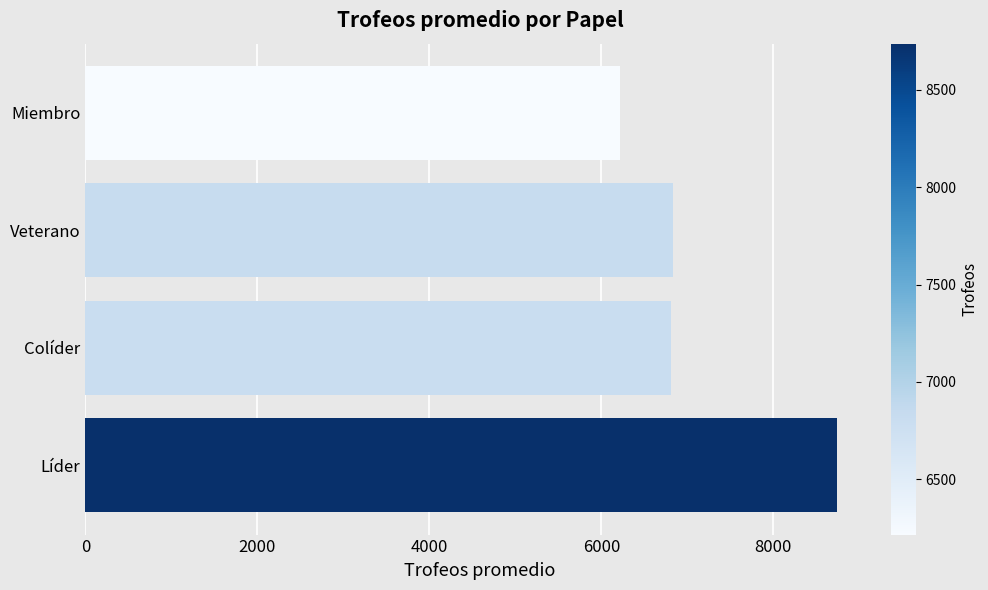

Is it true that the value at Veterano is 6828.3?

True